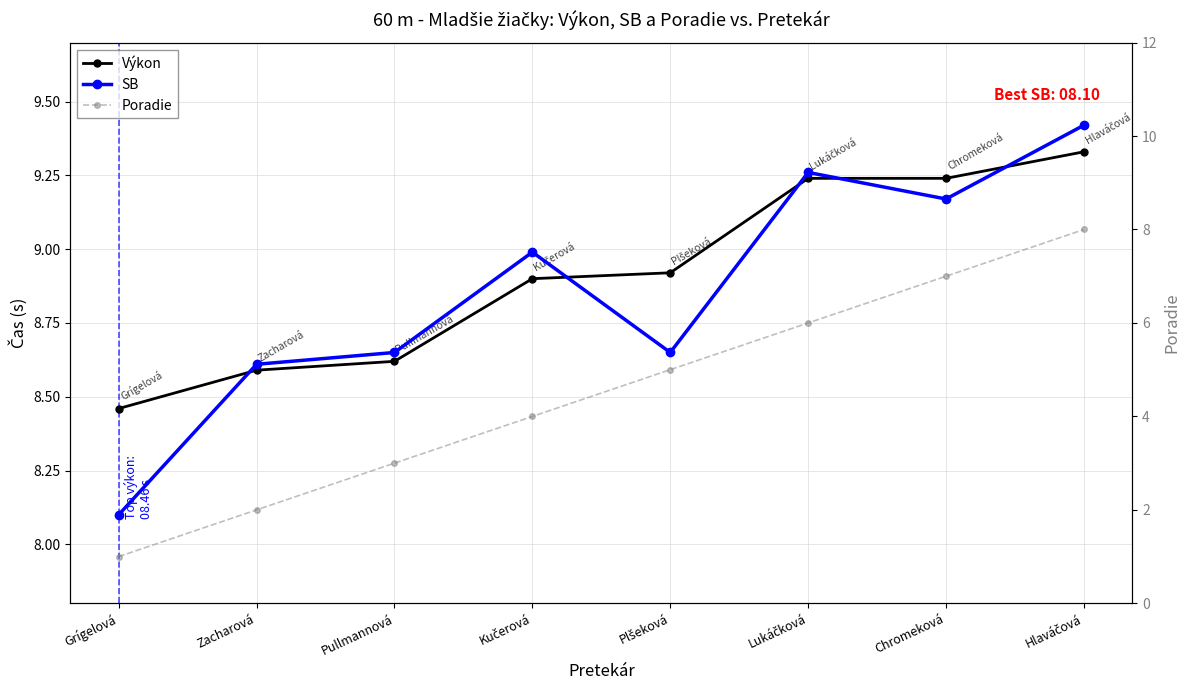

At which label does Výkon reach its minimum?

Grígelová